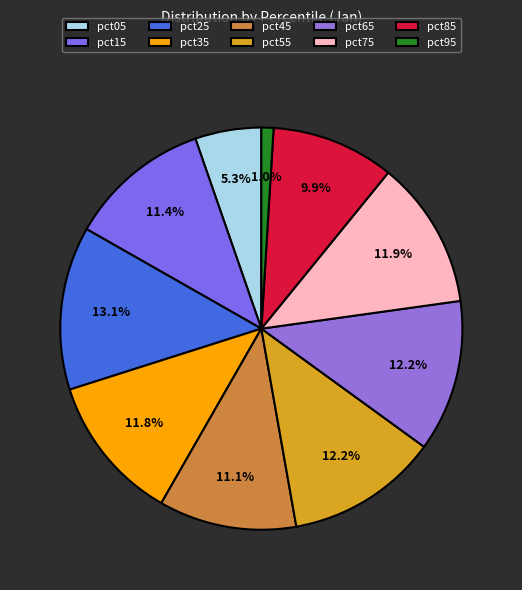

To the nearest percent, what portion does pct25 represent?

13%